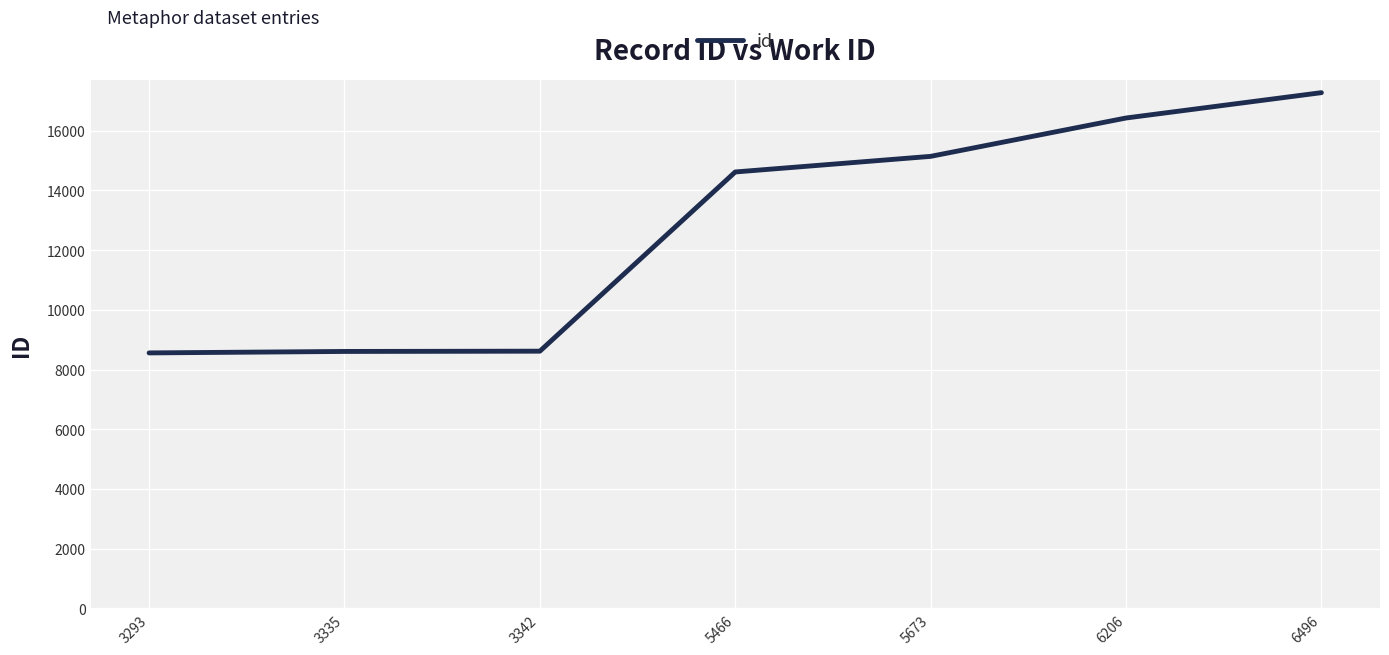

The value at 6496 is 17276. True or false?

True